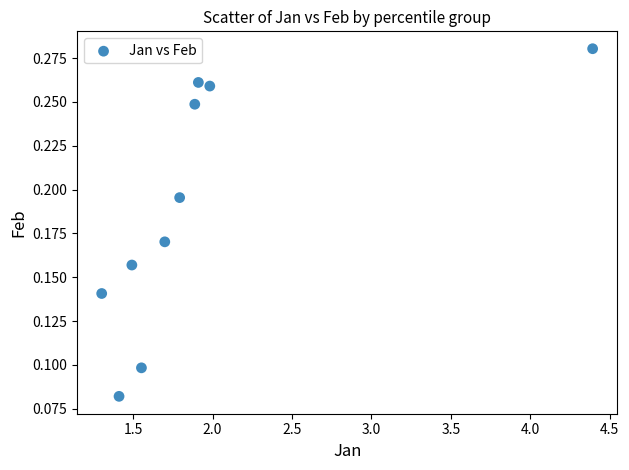

What is the average X value?

1.9